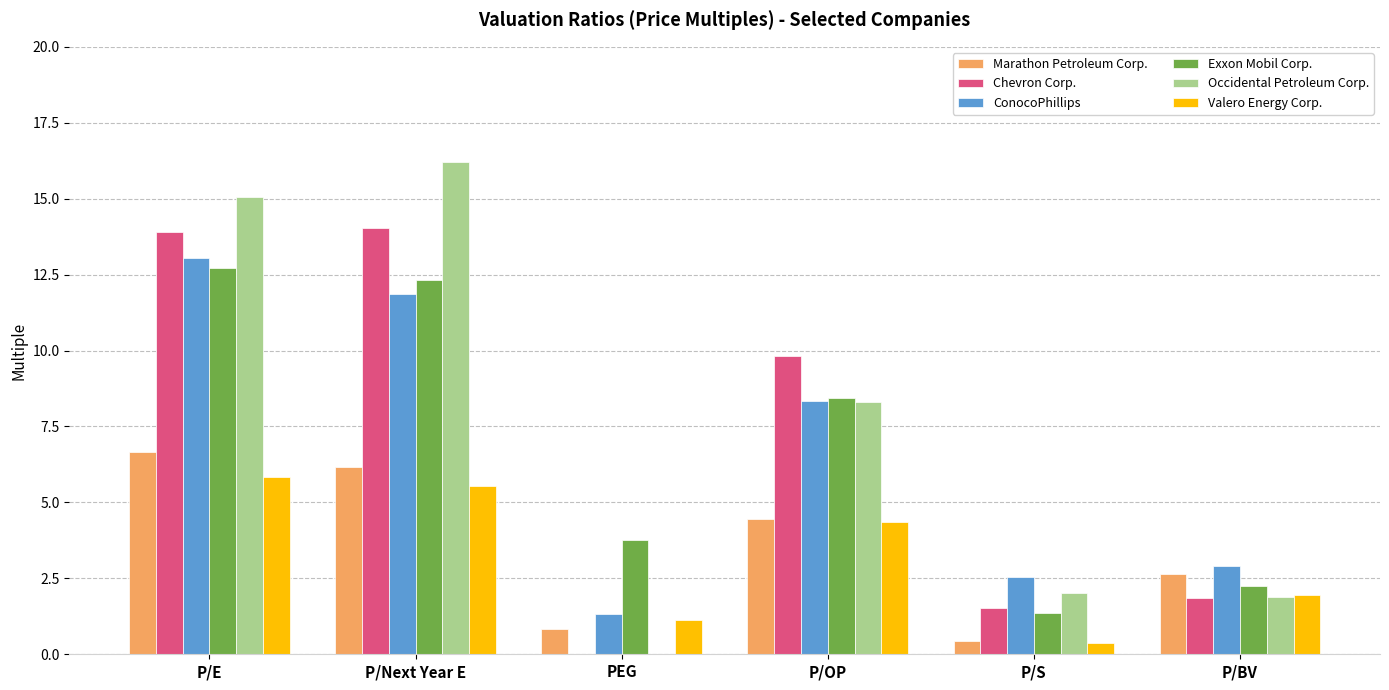

Where is ConocoPhillips nearest to the value 7?

P/OP